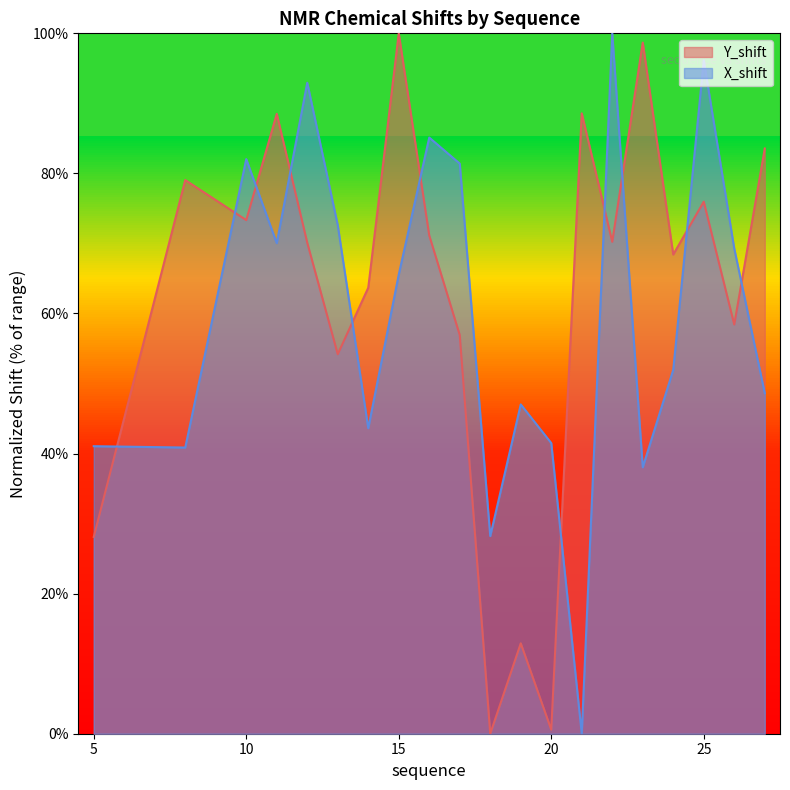

What is the difference between the X_shift values at 25 and 12?

3.2